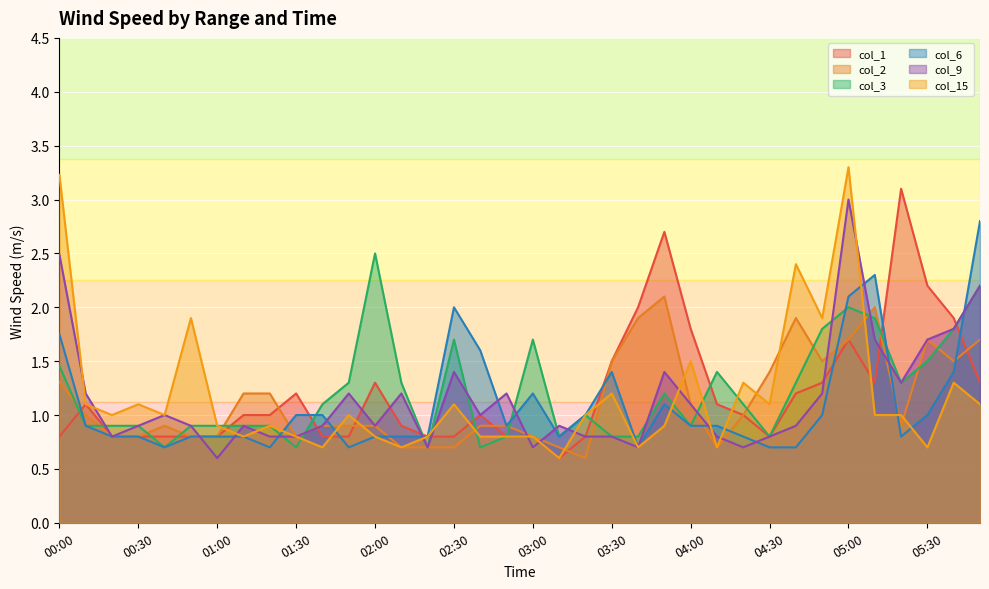

Is it true that col_2 equals 0.4 at 00:20?

False